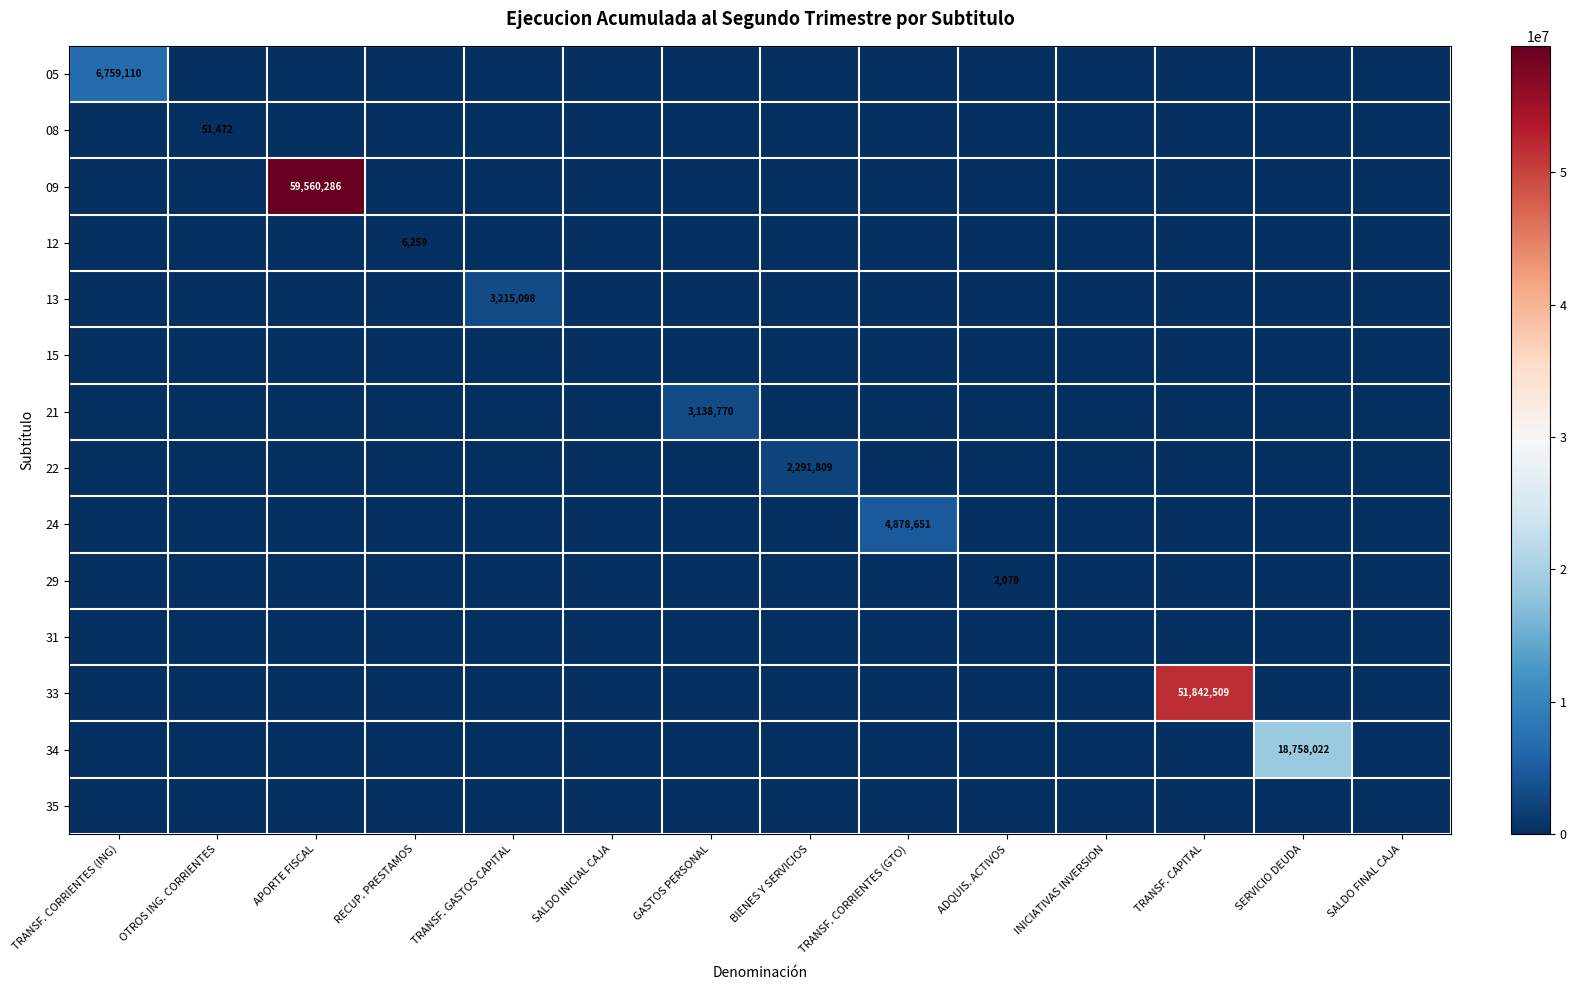

True or false: 12 has a value of 10722 at RECUP. PRESTAMOS.

False